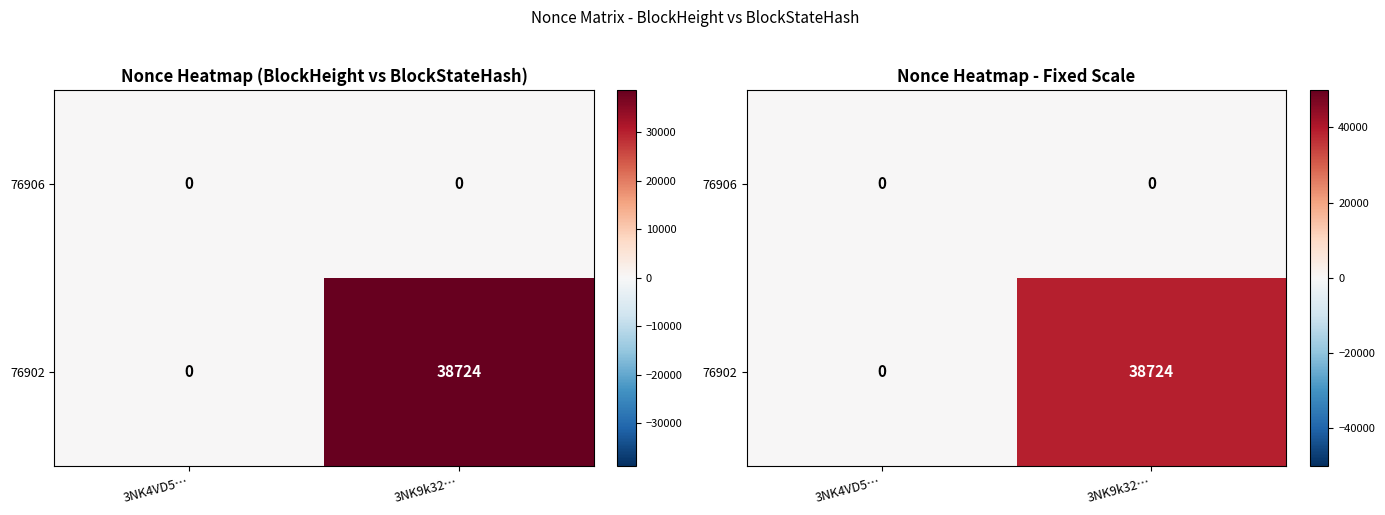

At 3NK4VD5…, list the series in order from largest to smallest.

76906, 76902